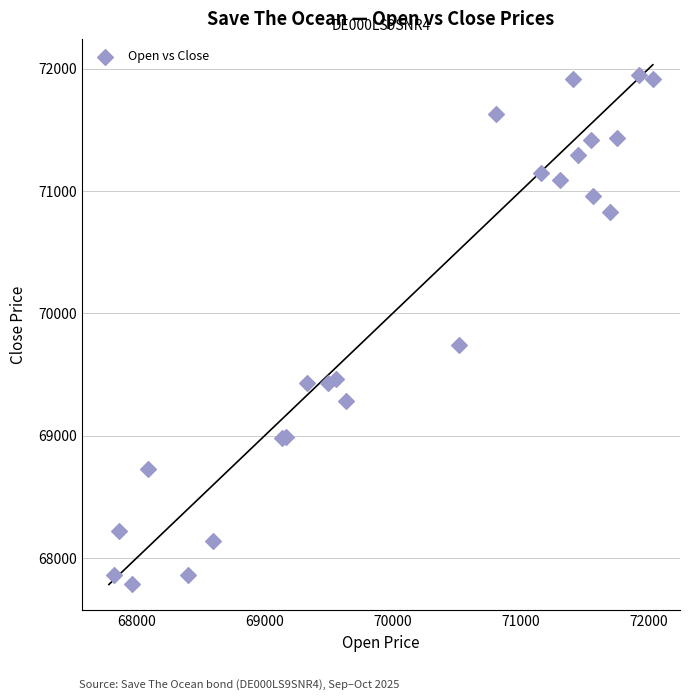

What Y value in the scatter plot is closest to 69866?

69743